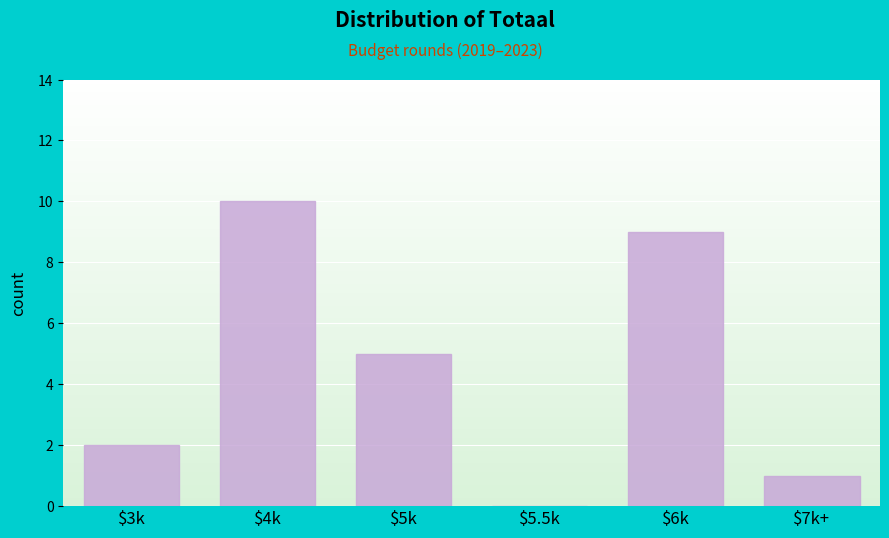

What is the greatest value displayed?

10